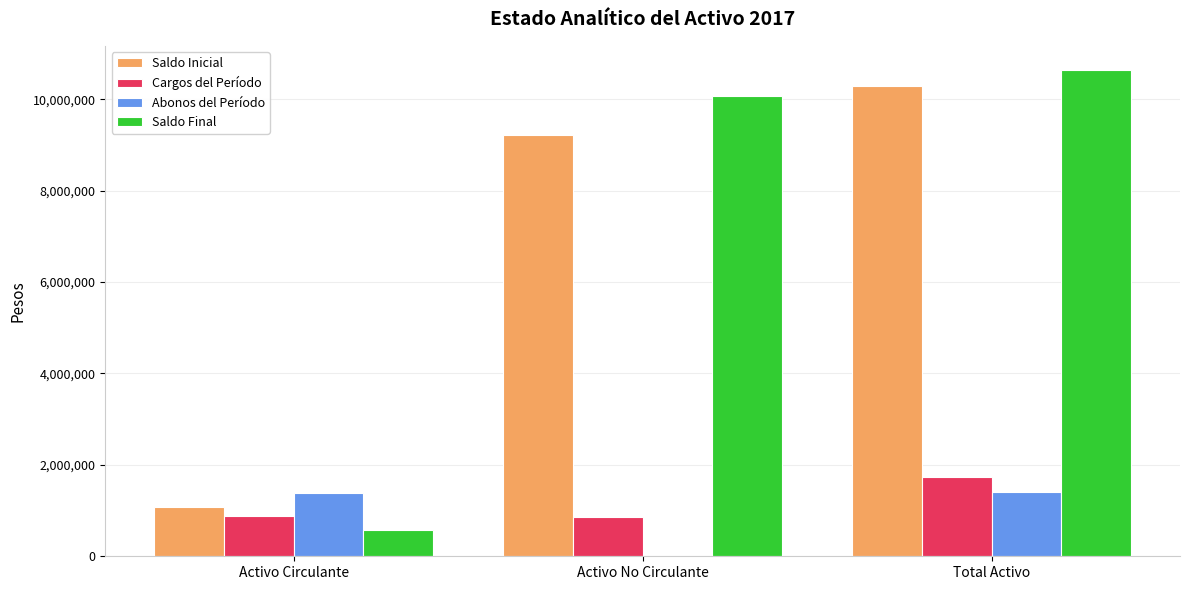

What is the difference between the Saldo Final values at Total Activo and Activo Circulante?

10060556